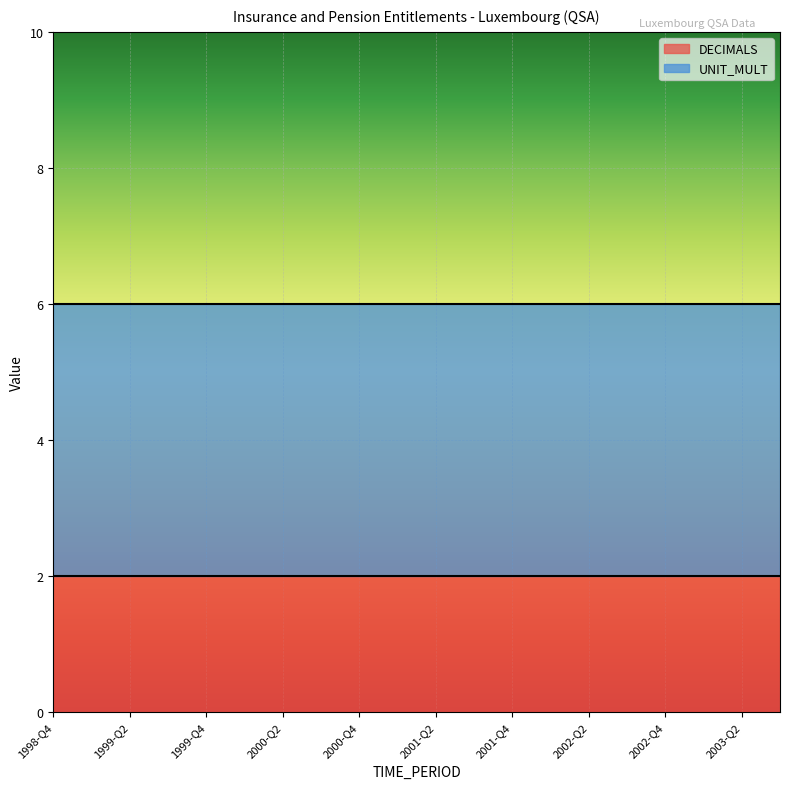

What is the sum of all DECIMALS values?

40